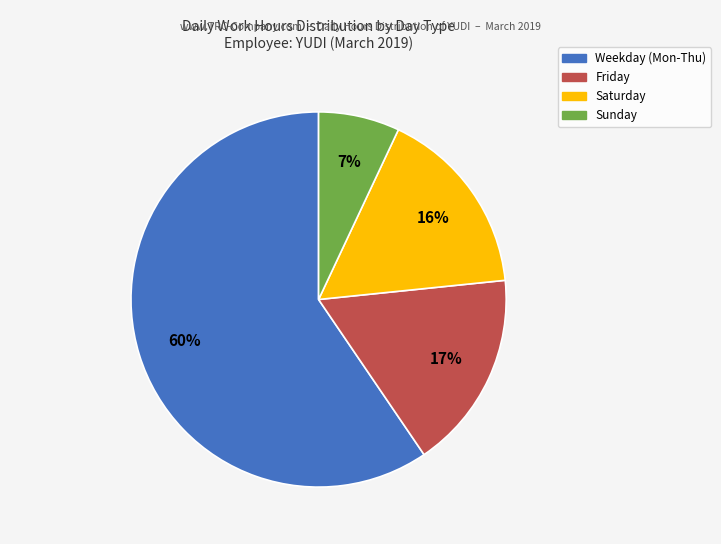

To the nearest percent, what percentage of the pie is Saturday?

16%